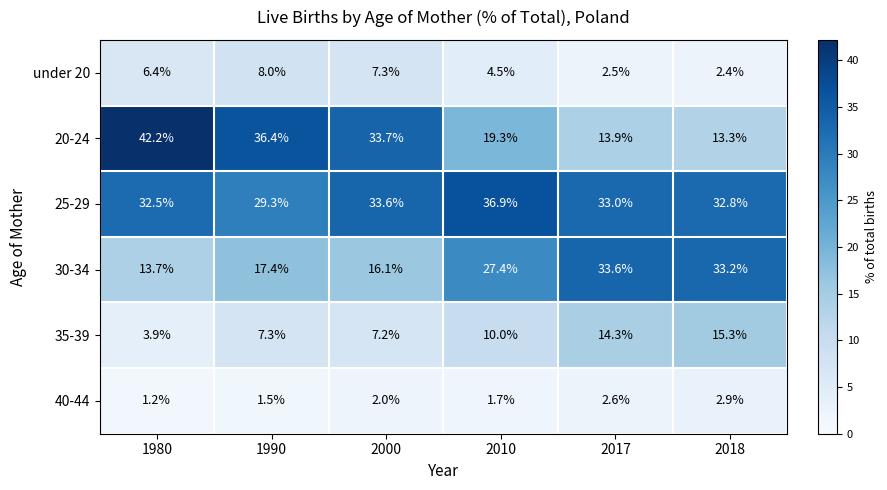

What is the maximum value shown in the chart?

42.2